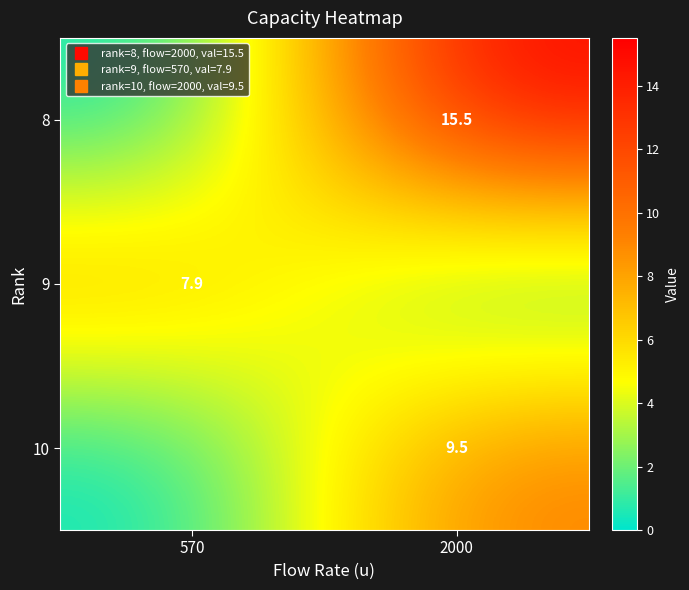

List the labels in order of 9 value, largest first.

570, 2000